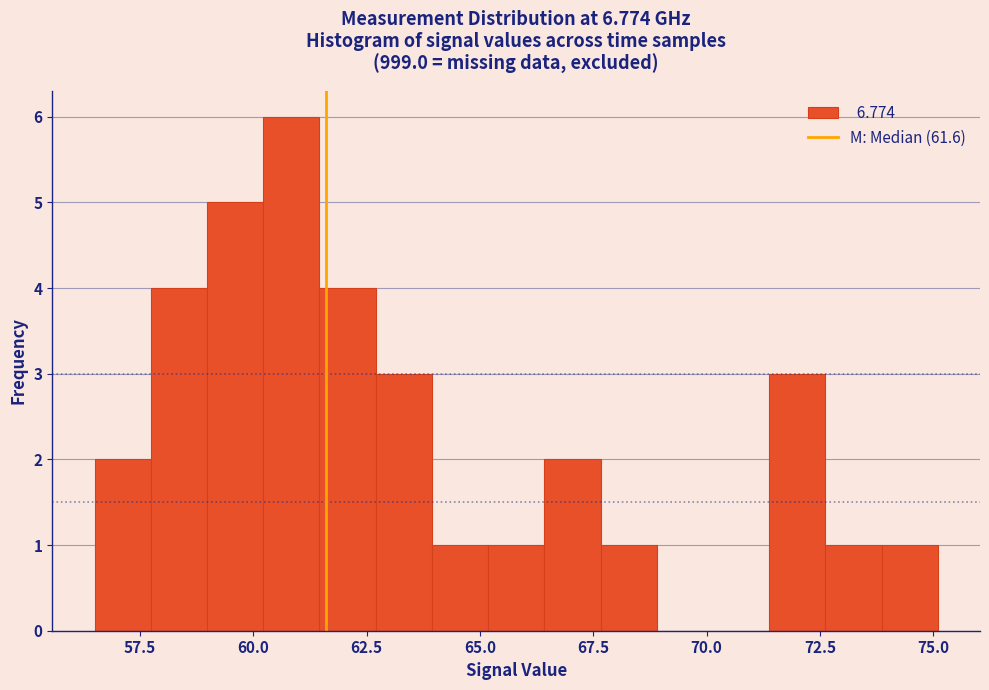

Read against the x-axis, roughly where is the centre of the tallest bar?

61.0